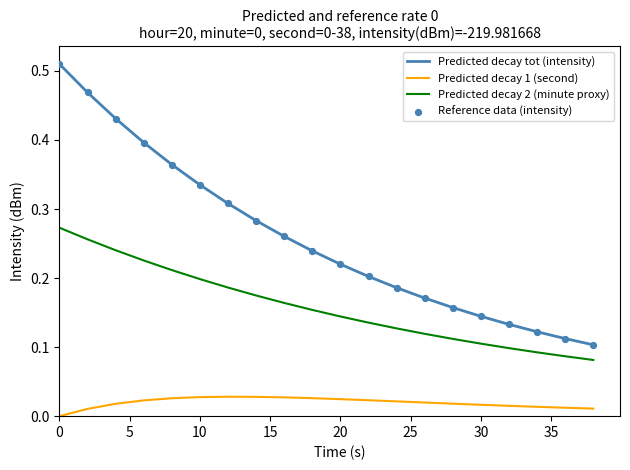

Which series has the largest range (max minus min)?

Predicted decay tot (intensity)